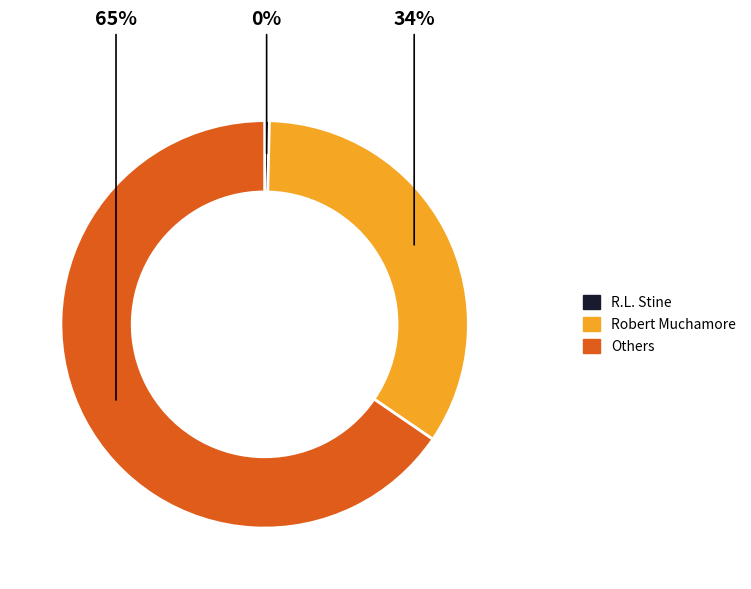

The Others slice represents 58% of the pie. True or false?

False